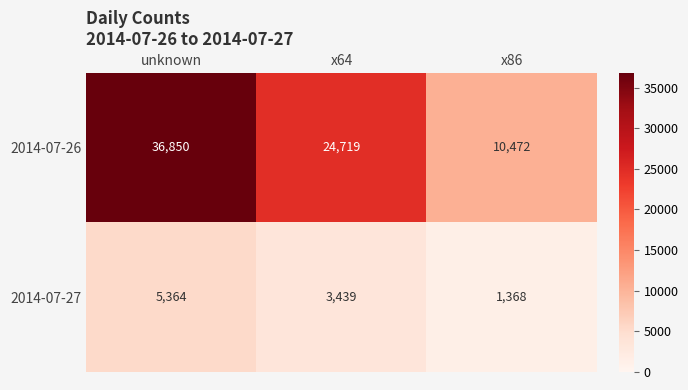

At which category is the sum across all series the highest?

unknown